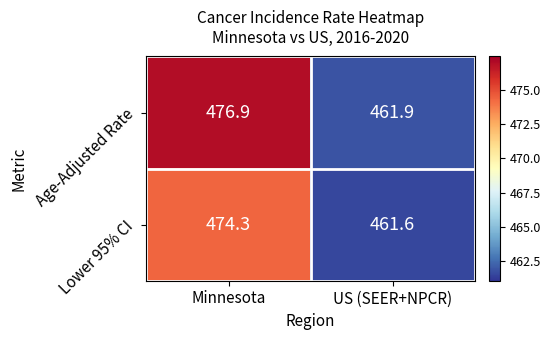

Reading left to right, what are all the values shown in this chart?

Age-Adjusted Rate: Minnesota=476.9	US (SEER+NPCR)=461.9
Lower 95% CI: Minnesota=474.3	US (SEER+NPCR)=461.6